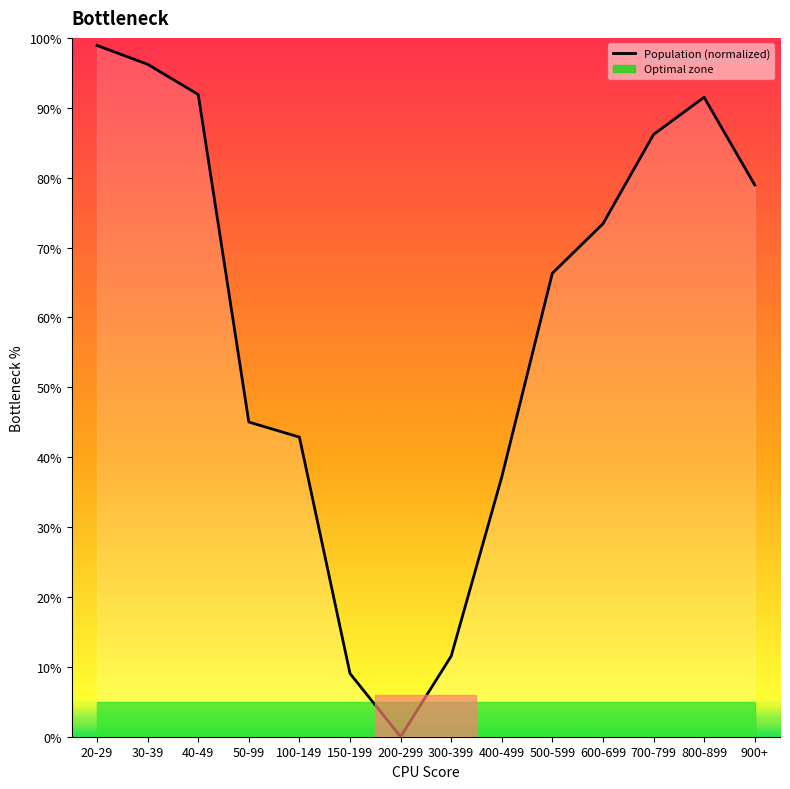

List the labels in order of value, smallest first.

200-299, 150-199, 300-399, 400-499, 100-149, 50-99, 500-599, 600-699, 900+, 700-799, 800-899, 40-49, 30-39, 20-29